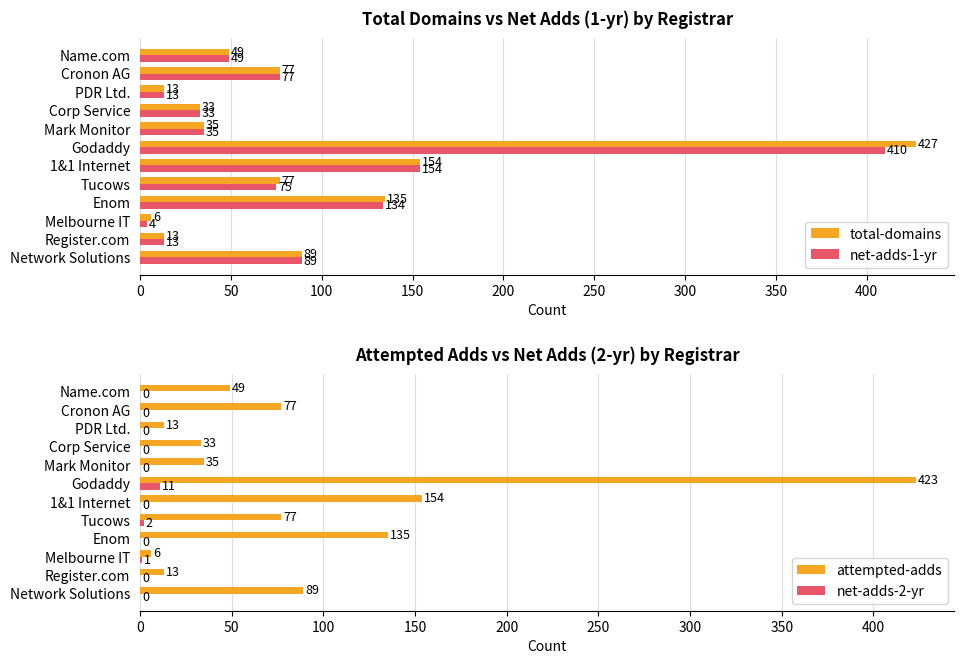

At which label is net-adds-1-yr closest to 207?

1&1 Internet